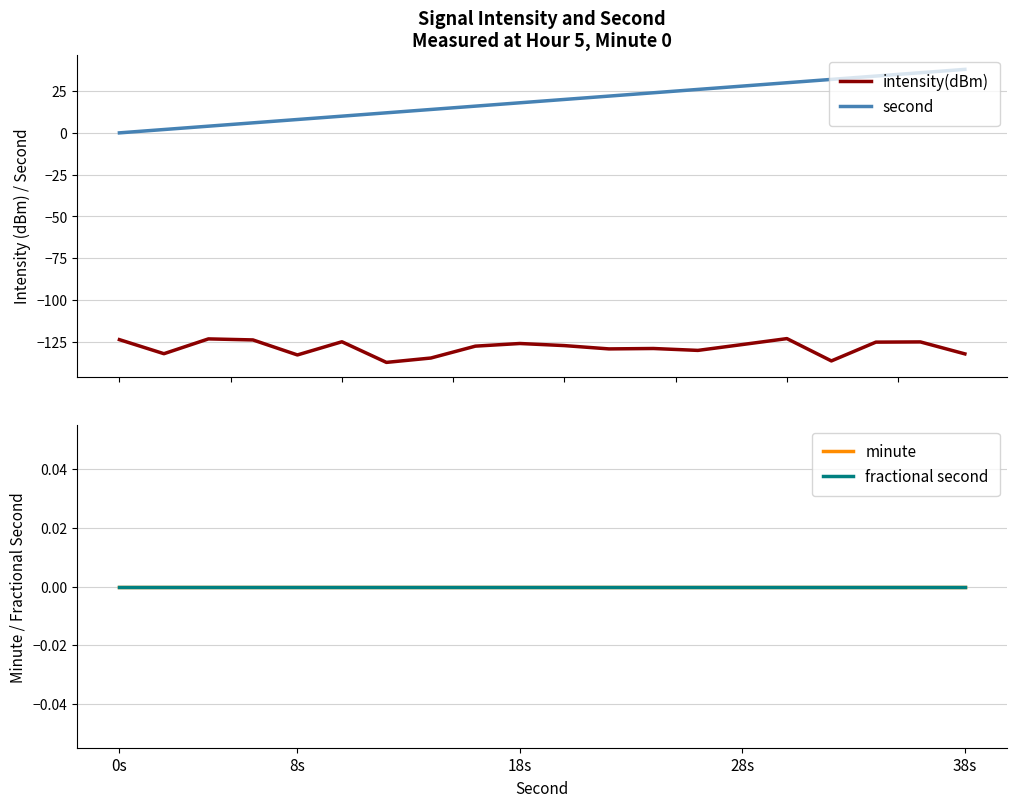

At which label does intensity(dBm) first exceed -127?

0s